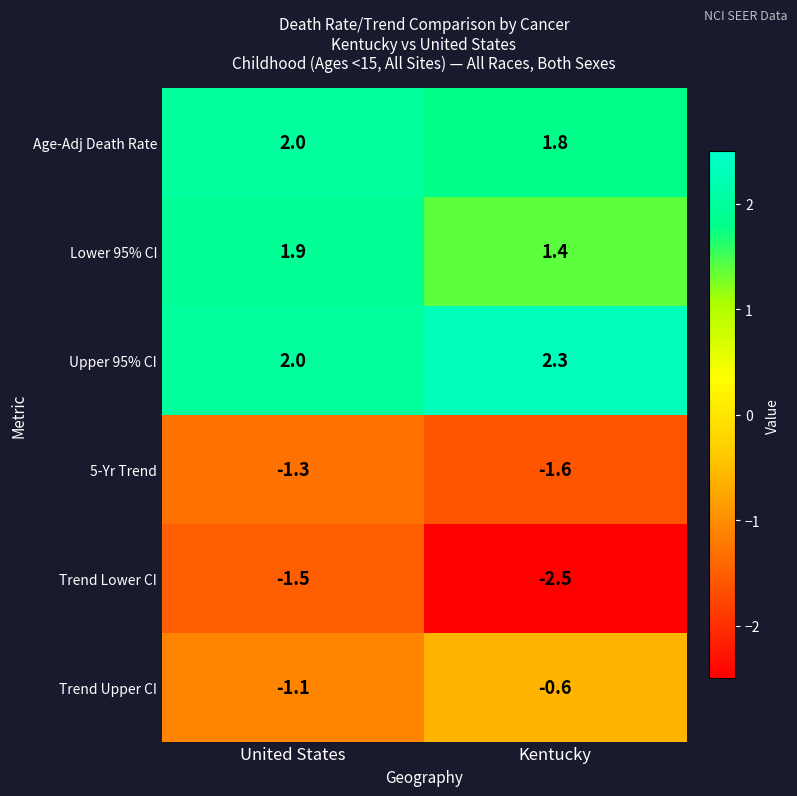

Reading left to right, extract all data points from this chart.

Age-Adj Death Rate: United States=2.0	Kentucky=1.8
Lower 95% CI: United States=1.9	Kentucky=1.4
Upper 95% CI: United States=2.0	Kentucky=2.3
5-Yr Trend: United States=-1.3	Kentucky=-1.6
Trend Lower CI: United States=-1.5	Kentucky=-2.5
Trend Upper CI: United States=-1.1	Kentucky=-0.6